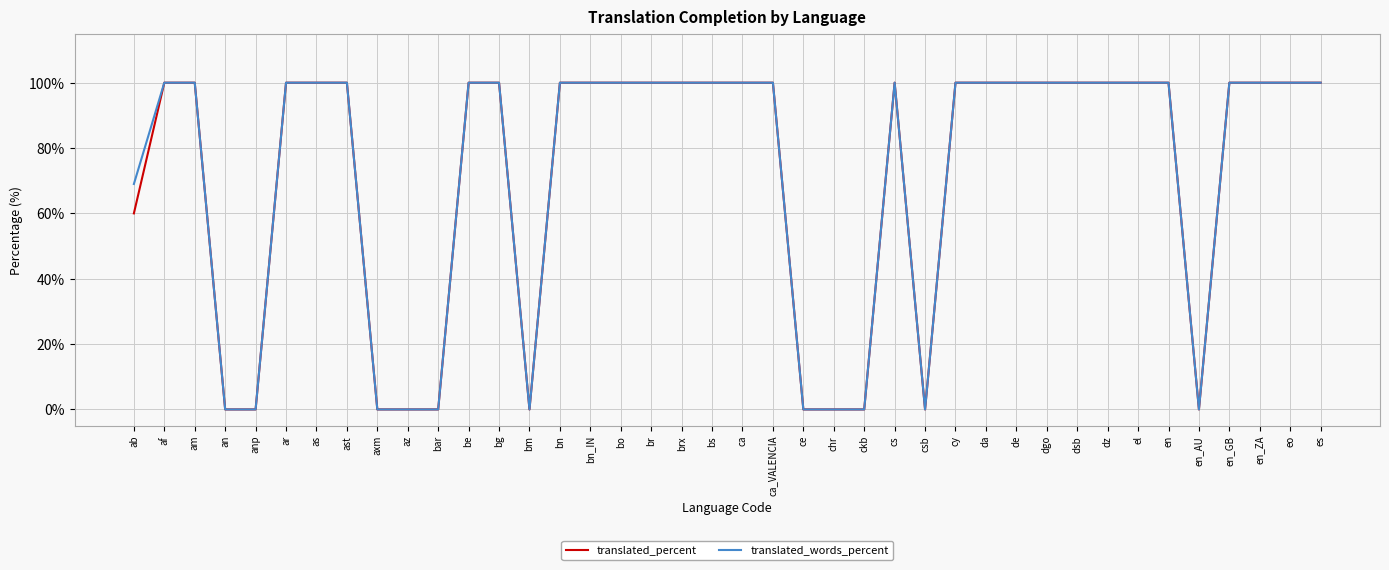

What position from the right is ast?

33